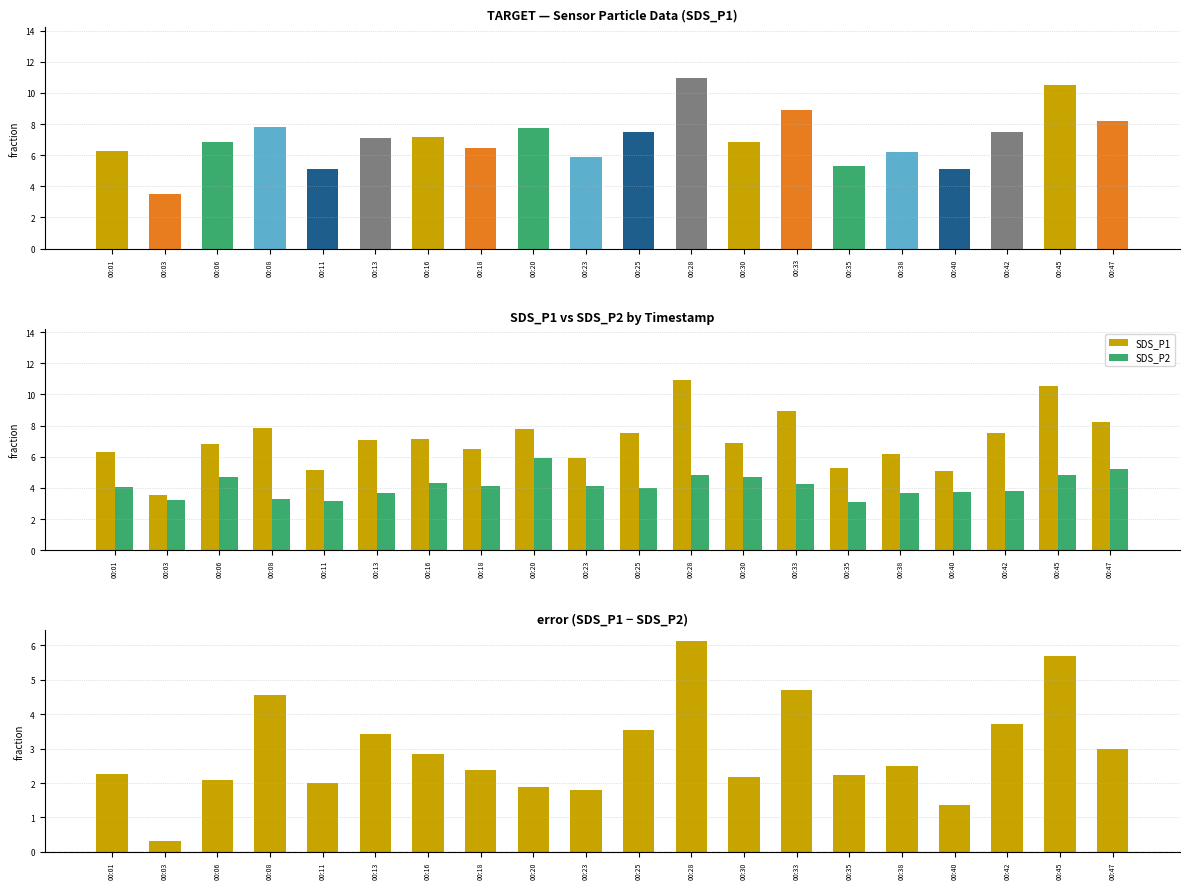

The SDS_P2 series shows 3.3 at 00:08. True or false?

True